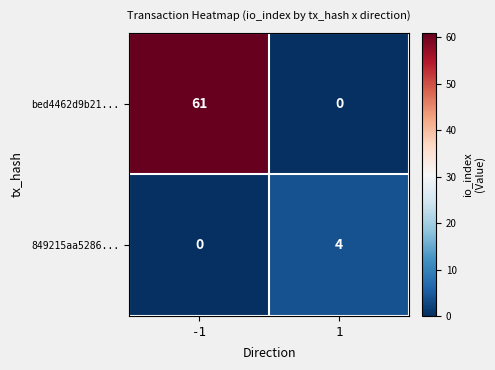

What is the approximate value of 849215aa5286... at 1?

4